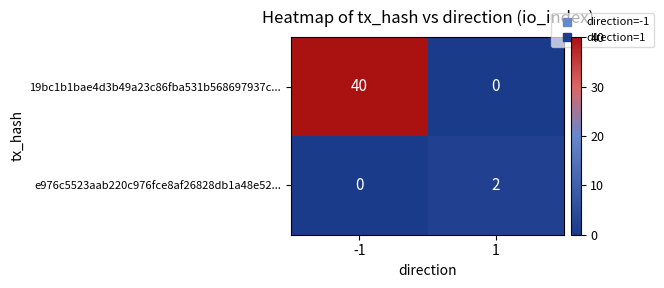

The 19bc1b1bae4d3b49a23c86fba531b568697937c... series shows 14 at -1. True or false?

False